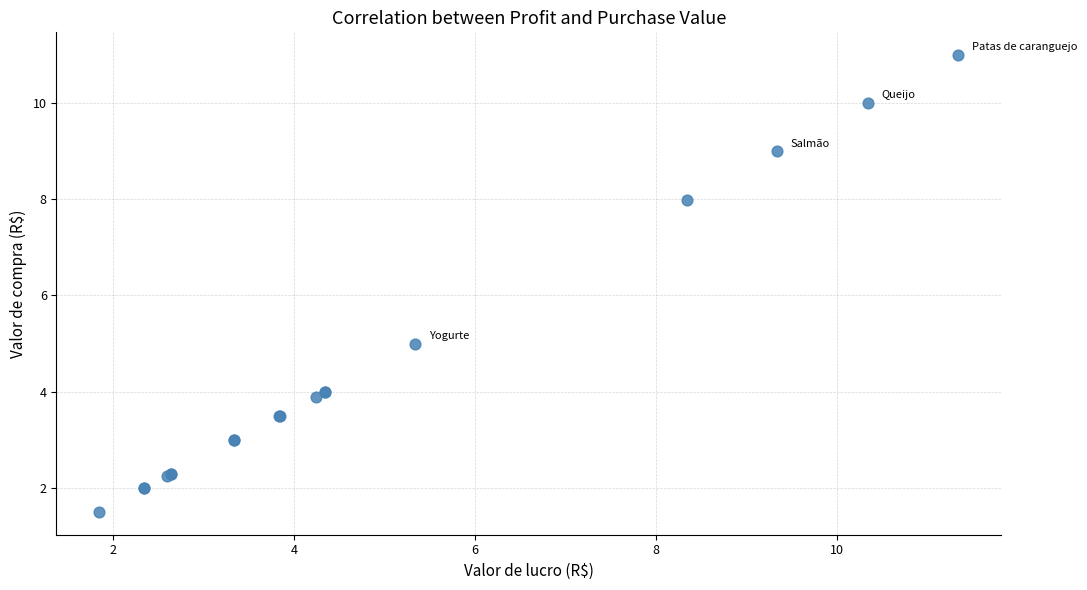

What Y value in the scatter plot is closest to 6?

5.0